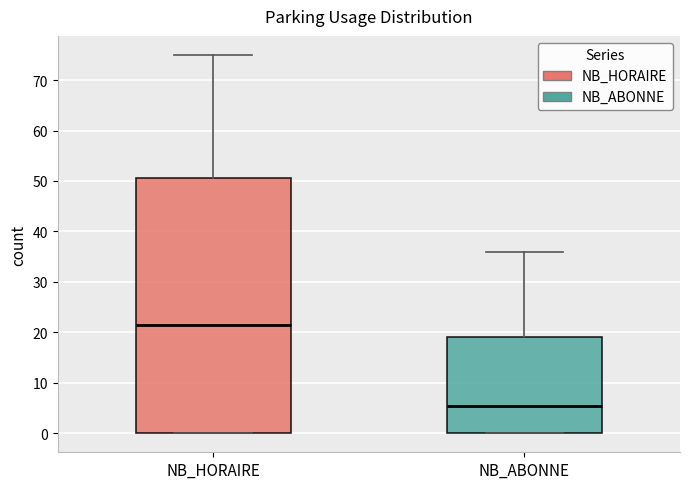

Reading left to right, transcribe this box plot: for each box, give where its median line is, the range the box spans, and where its two whiskers end, as read against the y-axis. The values are not printed on the chart, so give them approximately, as read against the axis.

NB_HORAIRE: median 22, box 0 to 51, whiskers 0 to 75
NB_ABONNE: median 6, box 0 to 19, whiskers 0 to 36